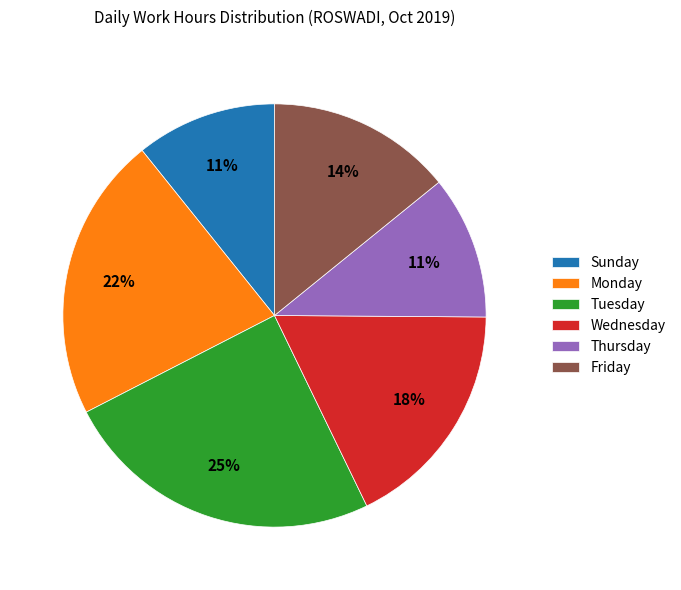

Do Sunday and Friday together represent more than half of the pie?

No